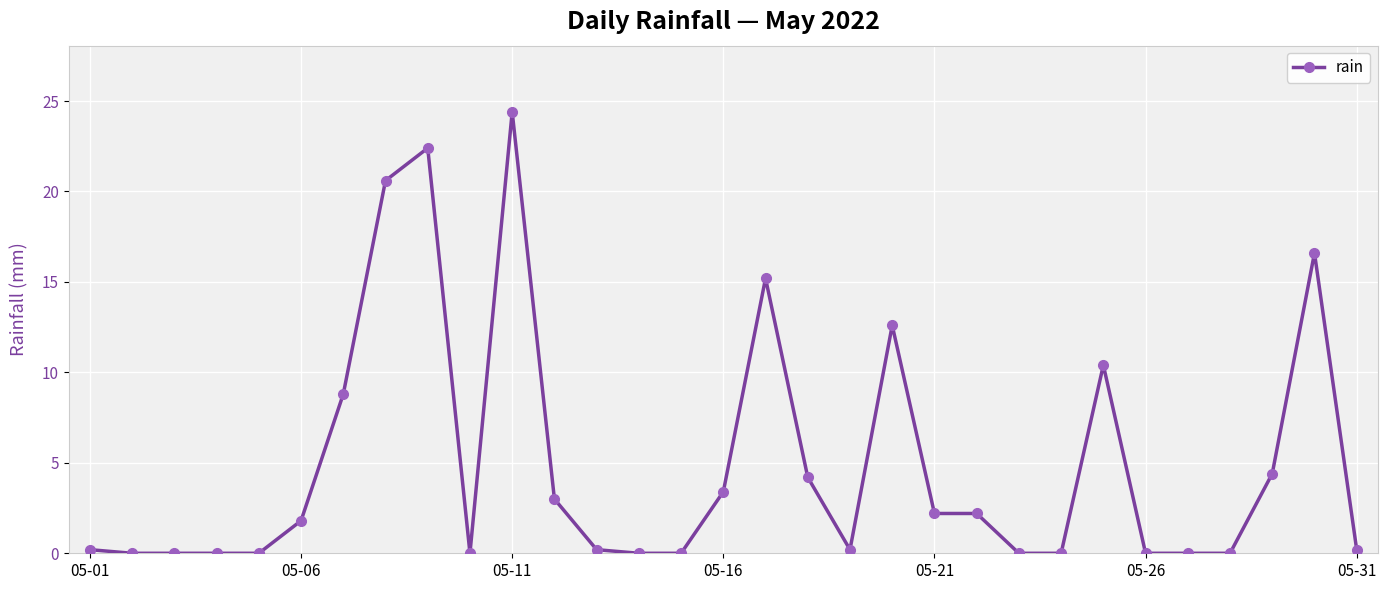

What is the value of the 25th point from the left?

10.4